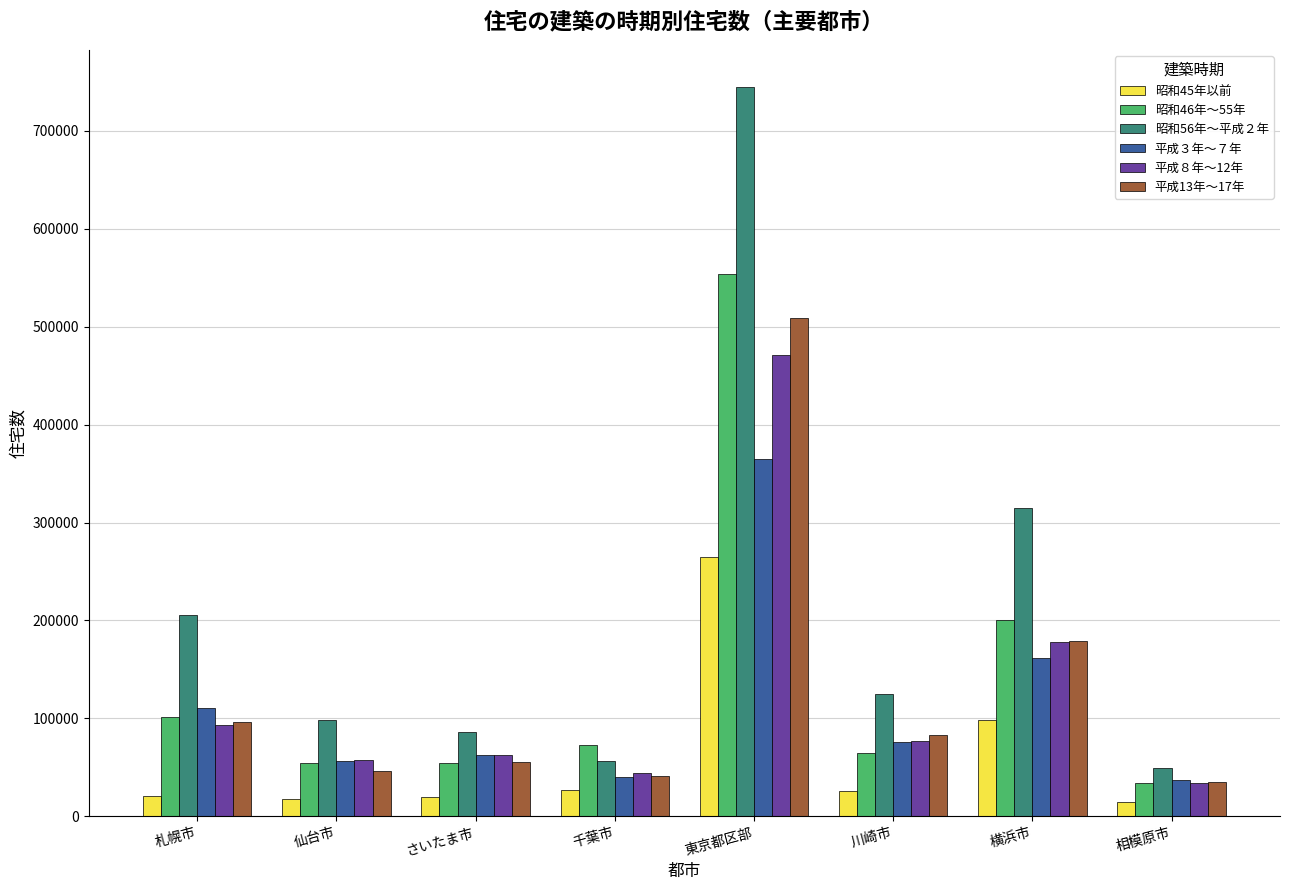

What is the sum of the 昭和46年～55年 values at さいたま市 and 千葉市?

127800